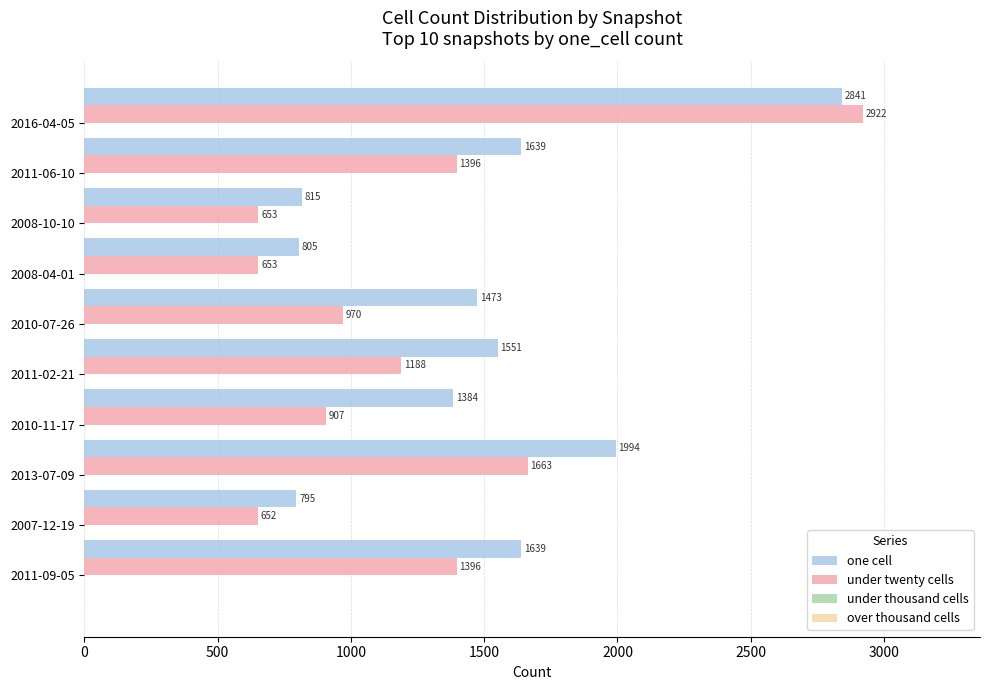

What is the smallest value displayed?

652